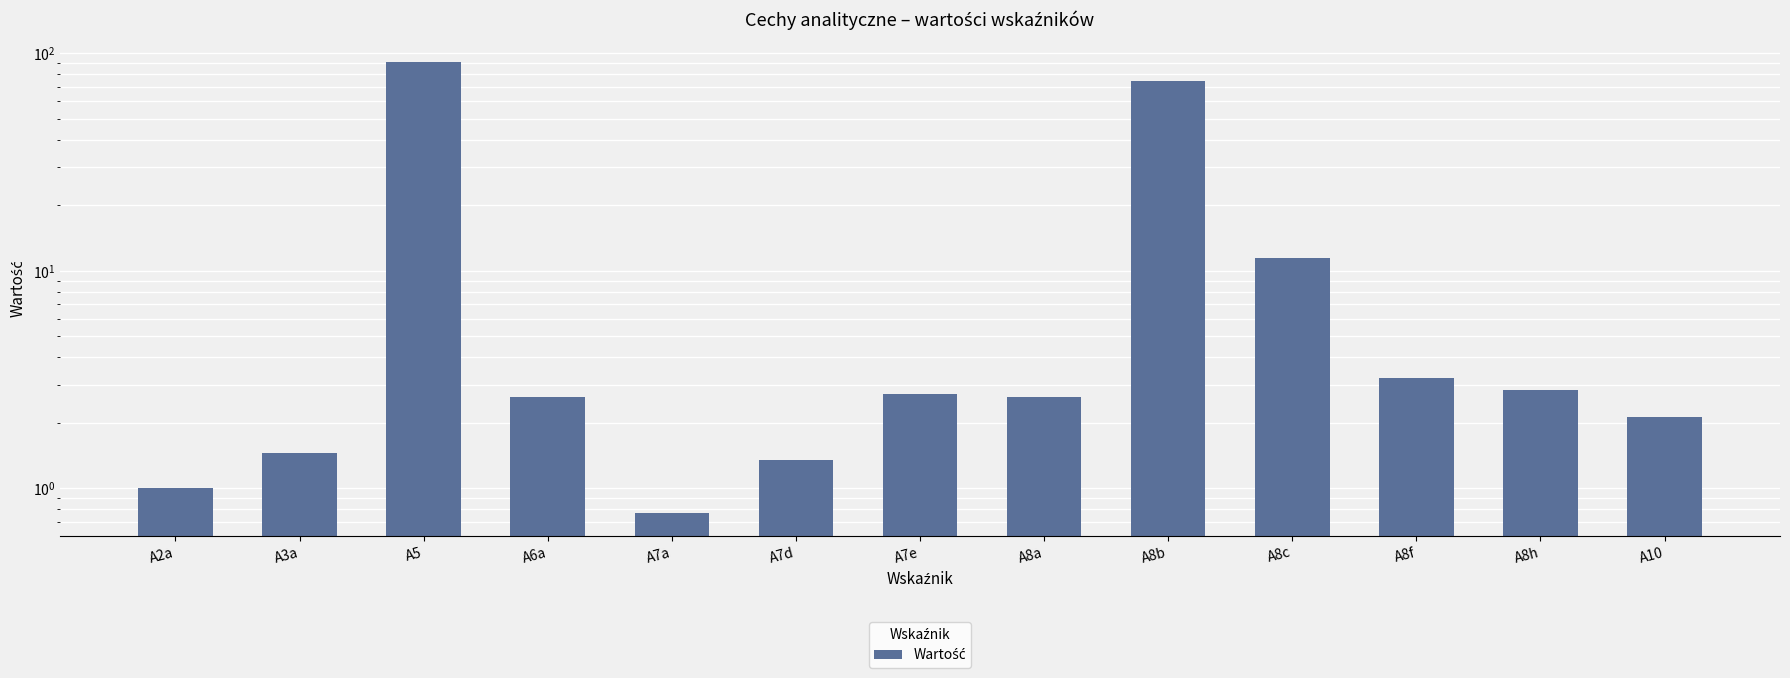

How many series are shown in this chart?

1